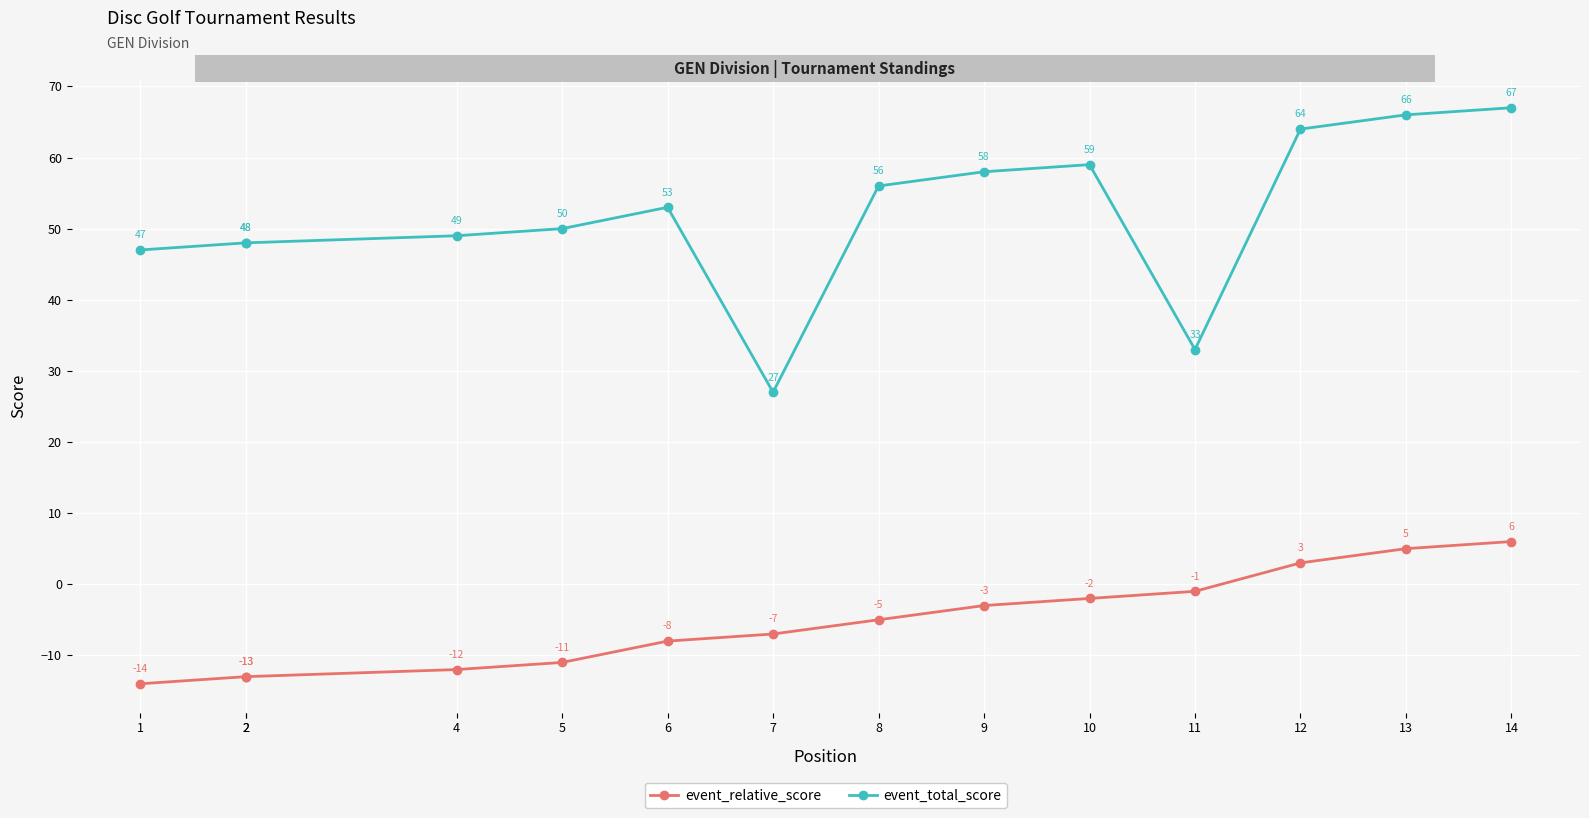

Where is the first local minimum for event_total_score?

7